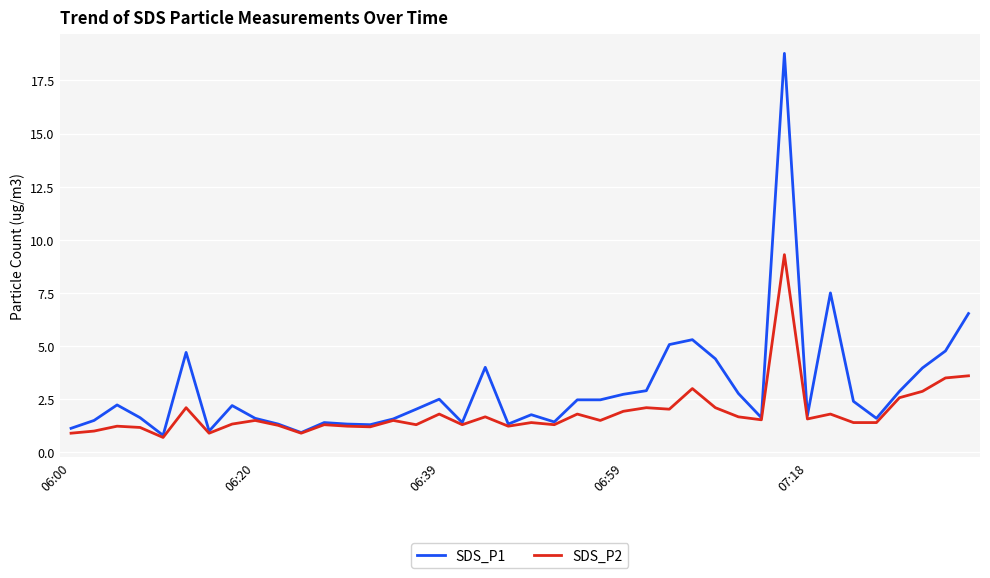

What are all the series names shown in the legend?

SDS_P1, SDS_P2